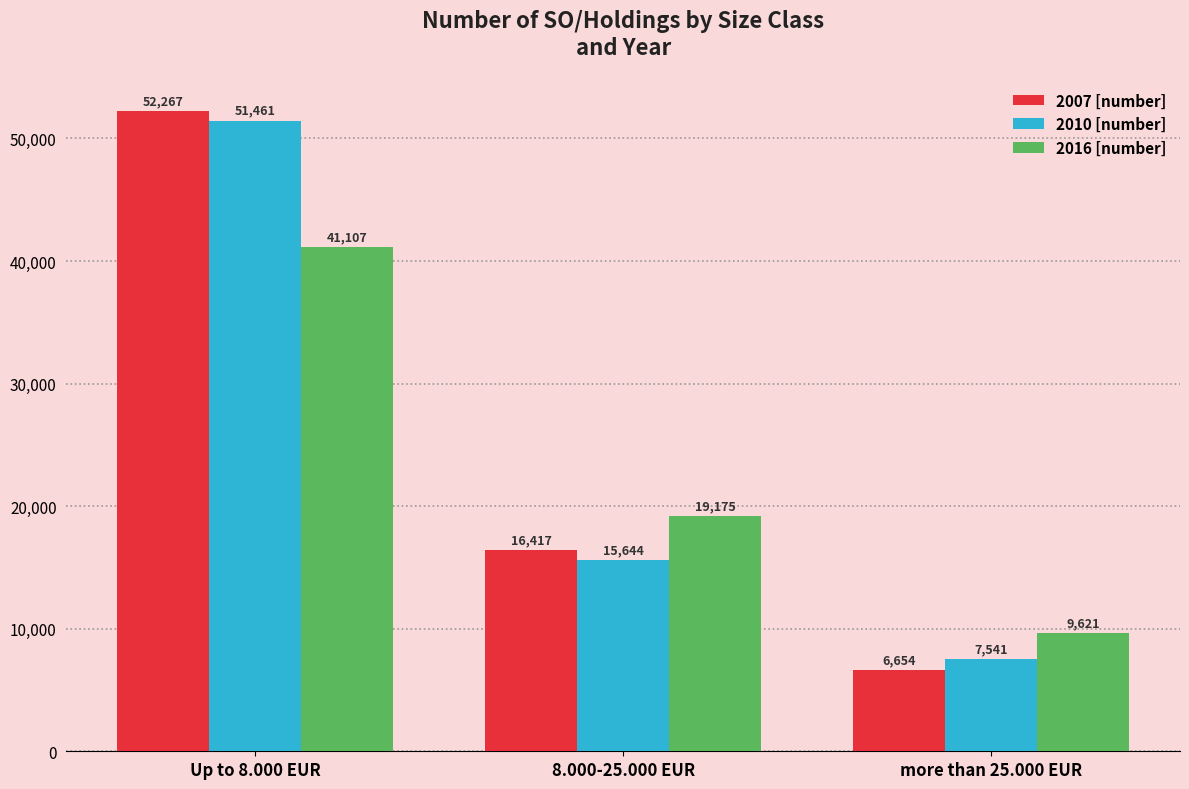

Reading left to right, what are all the values shown in this chart?

2007 [number]: Up to 8.000 EUR=52267	8.000-25.000 EUR=16417	more than 25.000 EUR=6654
2010 [number]: Up to 8.000 EUR=51461	8.000-25.000 EUR=15644	more than 25.000 EUR=7541
2016 [number]: Up to 8.000 EUR=41107	8.000-25.000 EUR=19175	more than 25.000 EUR=9621